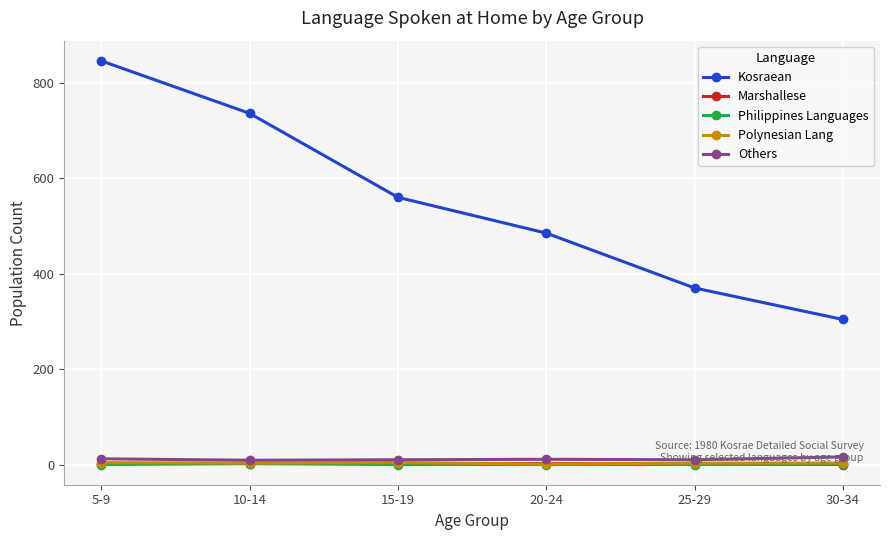

The value of Polynesian Lang at 15-19 is 4. True or false?

True